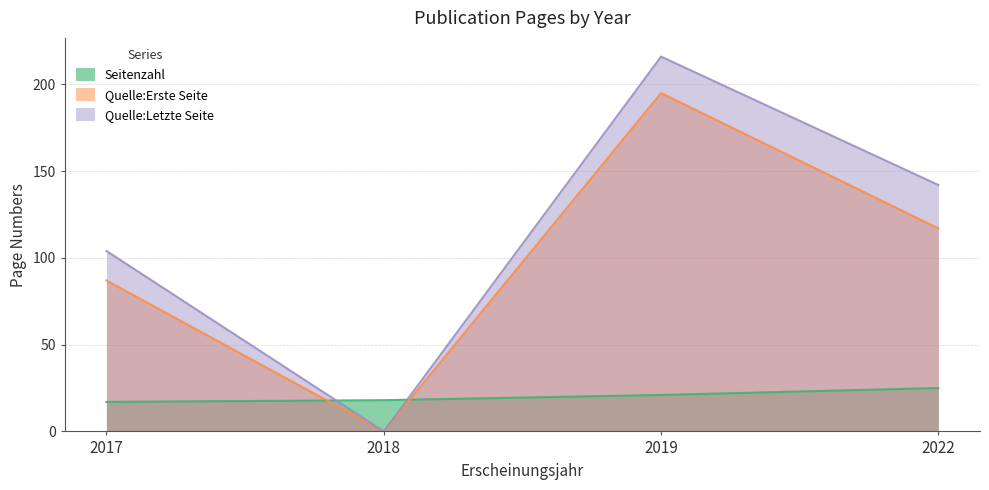

Which series ends up on top after the final intersection of Seitenzahl and Quelle:Letzte Seite?

Quelle:Letzte Seite